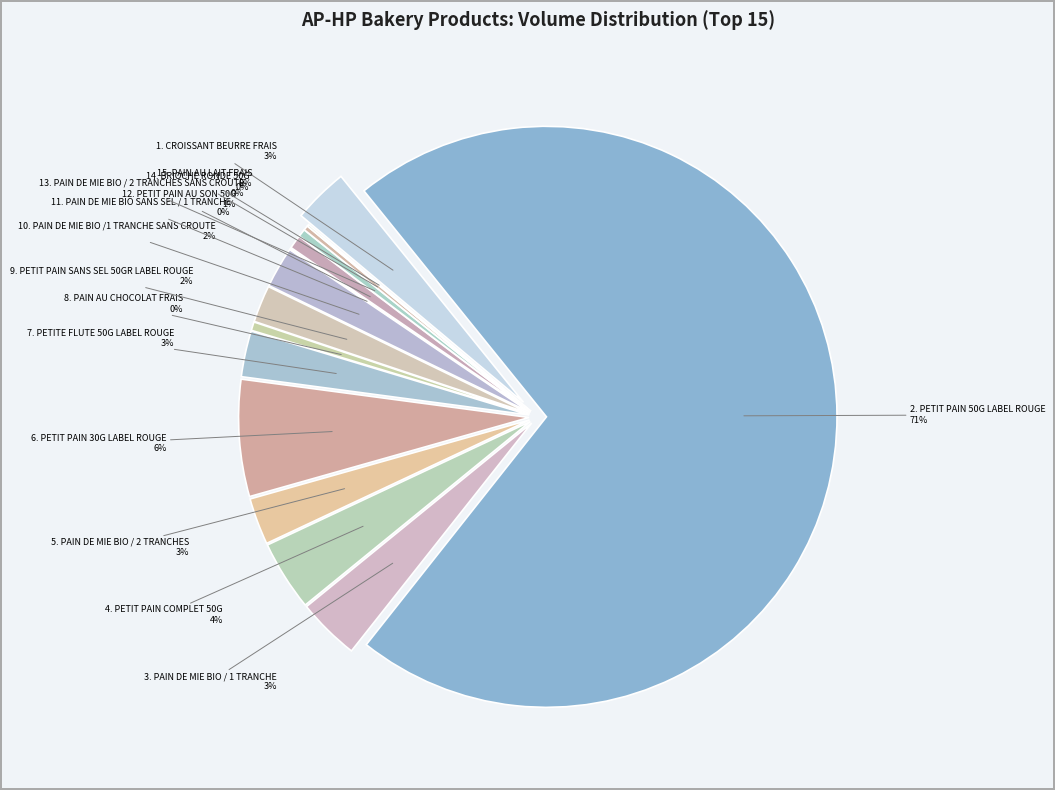

To the nearest percent, what percentage of the pie is PAIN DE MIE BIO / 1 TRANCHE?

3%